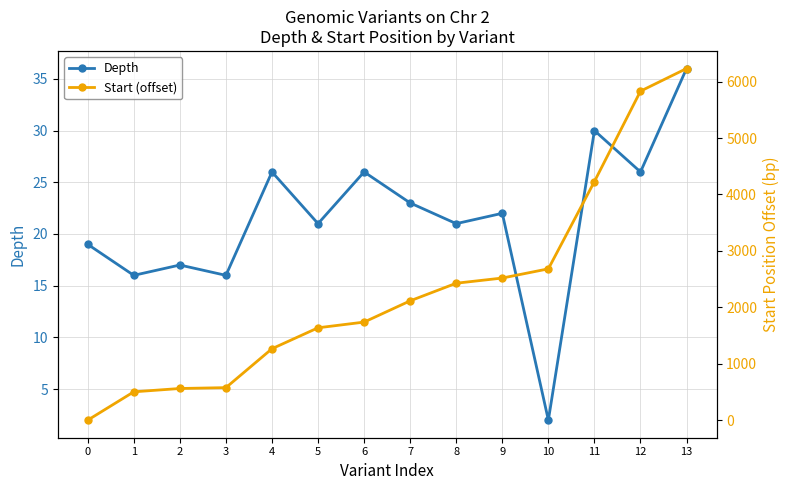

Is this an area chart (filled region under the line)?

No